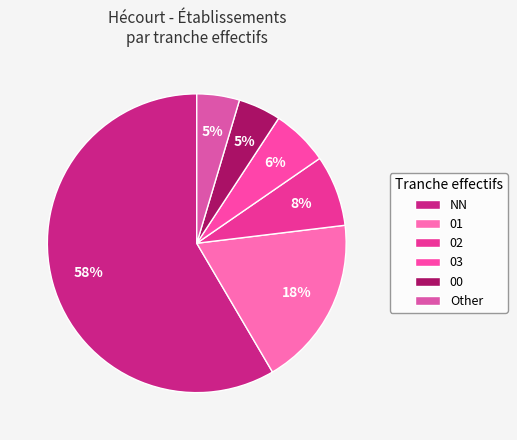

Which category has the smallest portion of the pie?

00